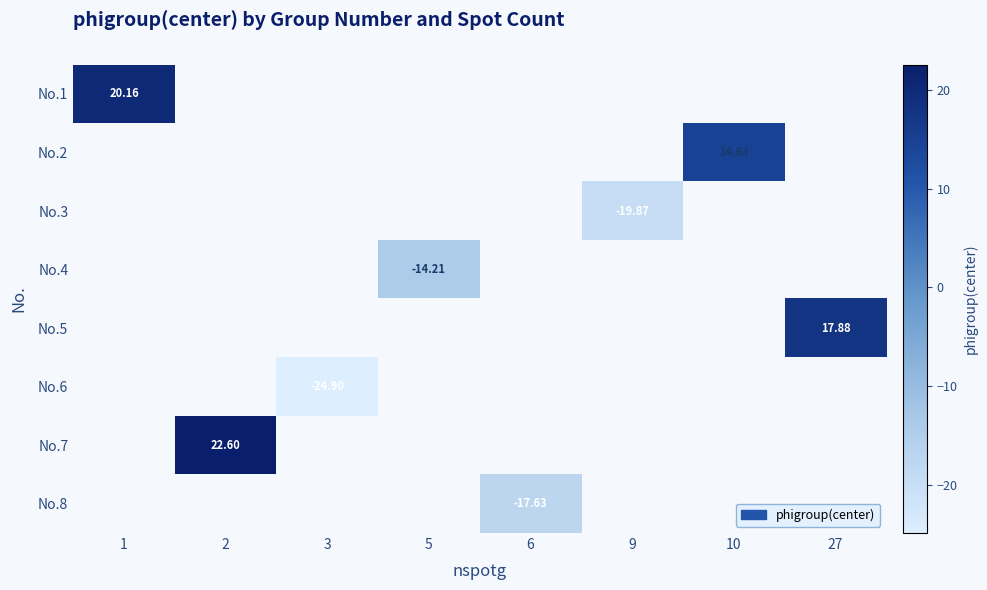

At how many categories does at least one series exceed 21?

1